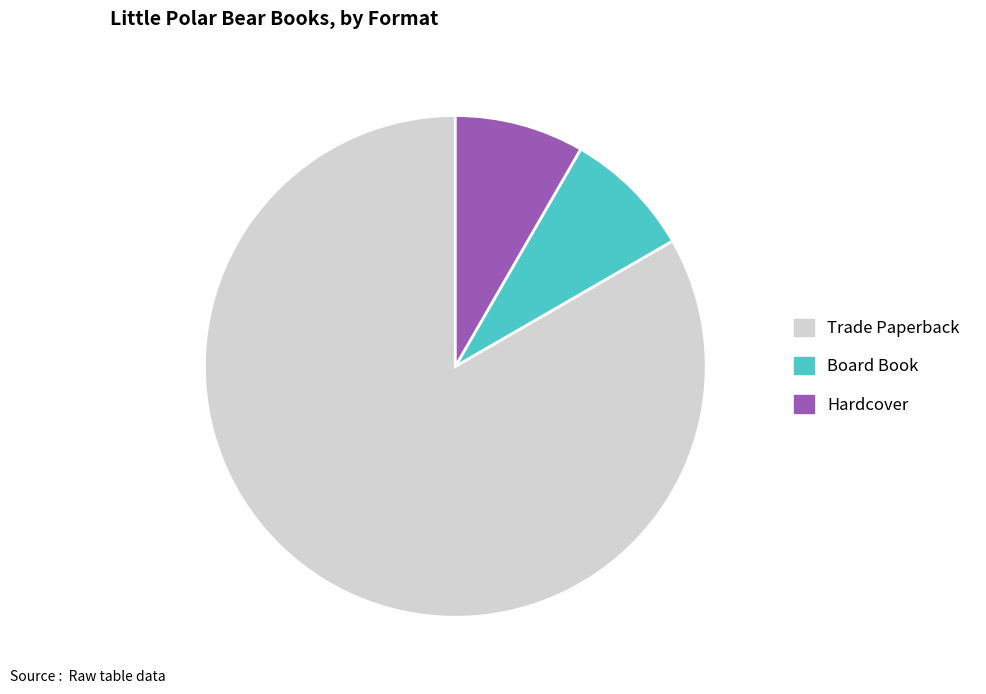

Count the number of slices in the pie.

3